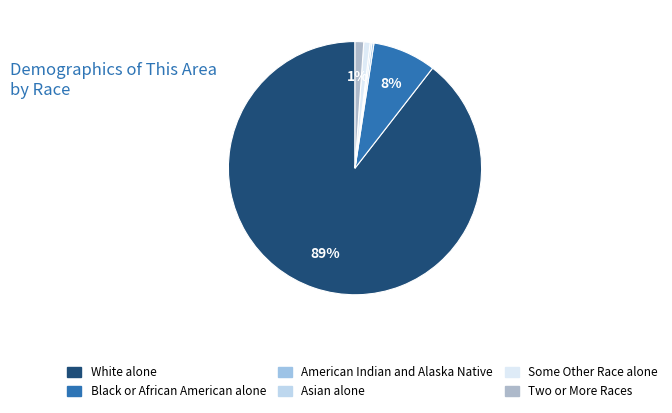

What is the total percentage of Asian alone and Black or African American alone?

8.3%